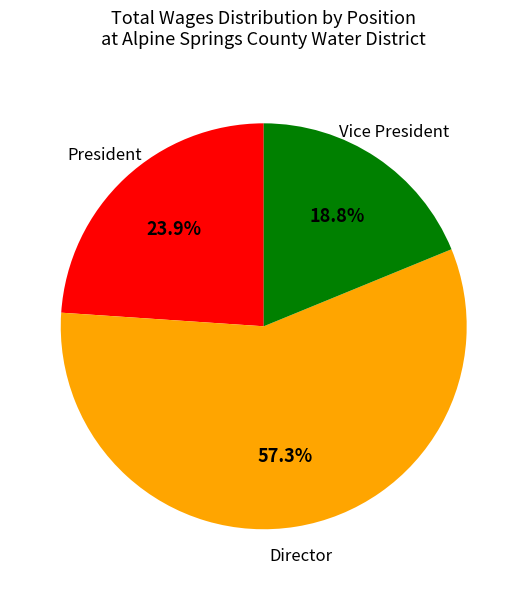

Which category has the biggest portion of the pie?

Director